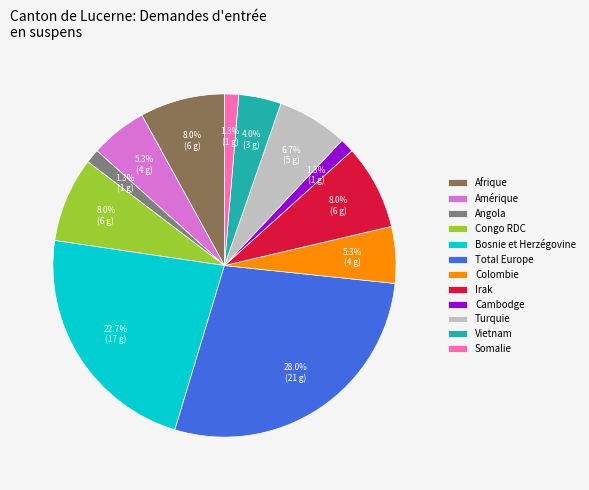

To the nearest percent, what portion does Amérique represent?

5%